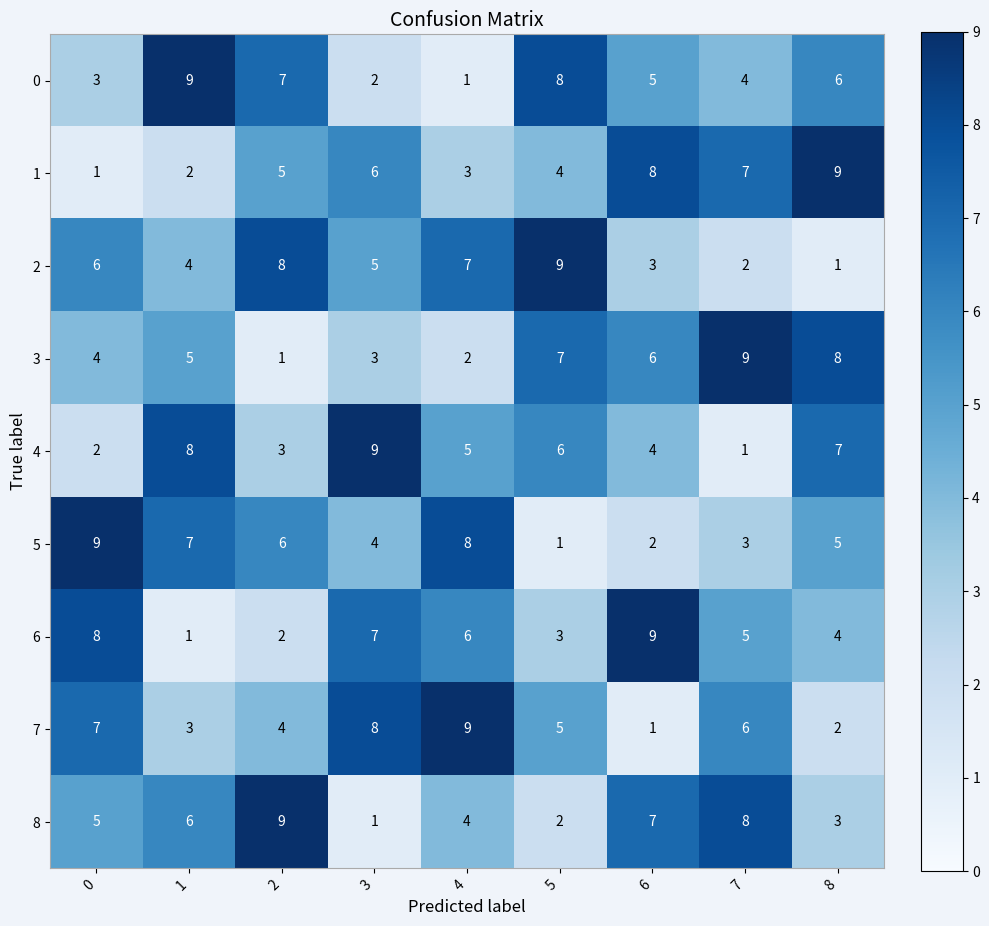

What is the total value across all series at 0?

45